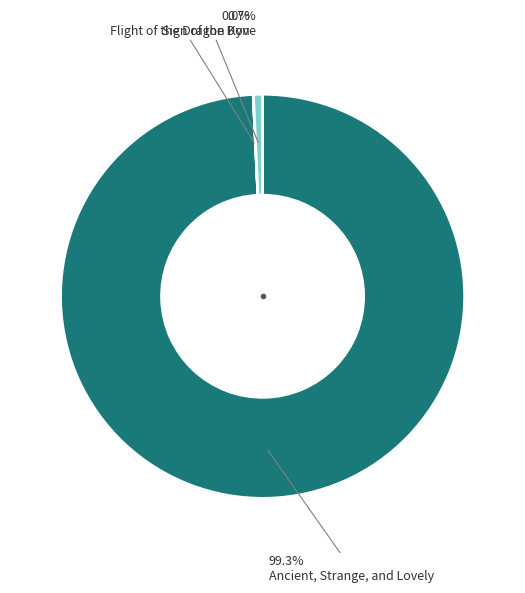

Is there a majority slice in this chart?

Yes